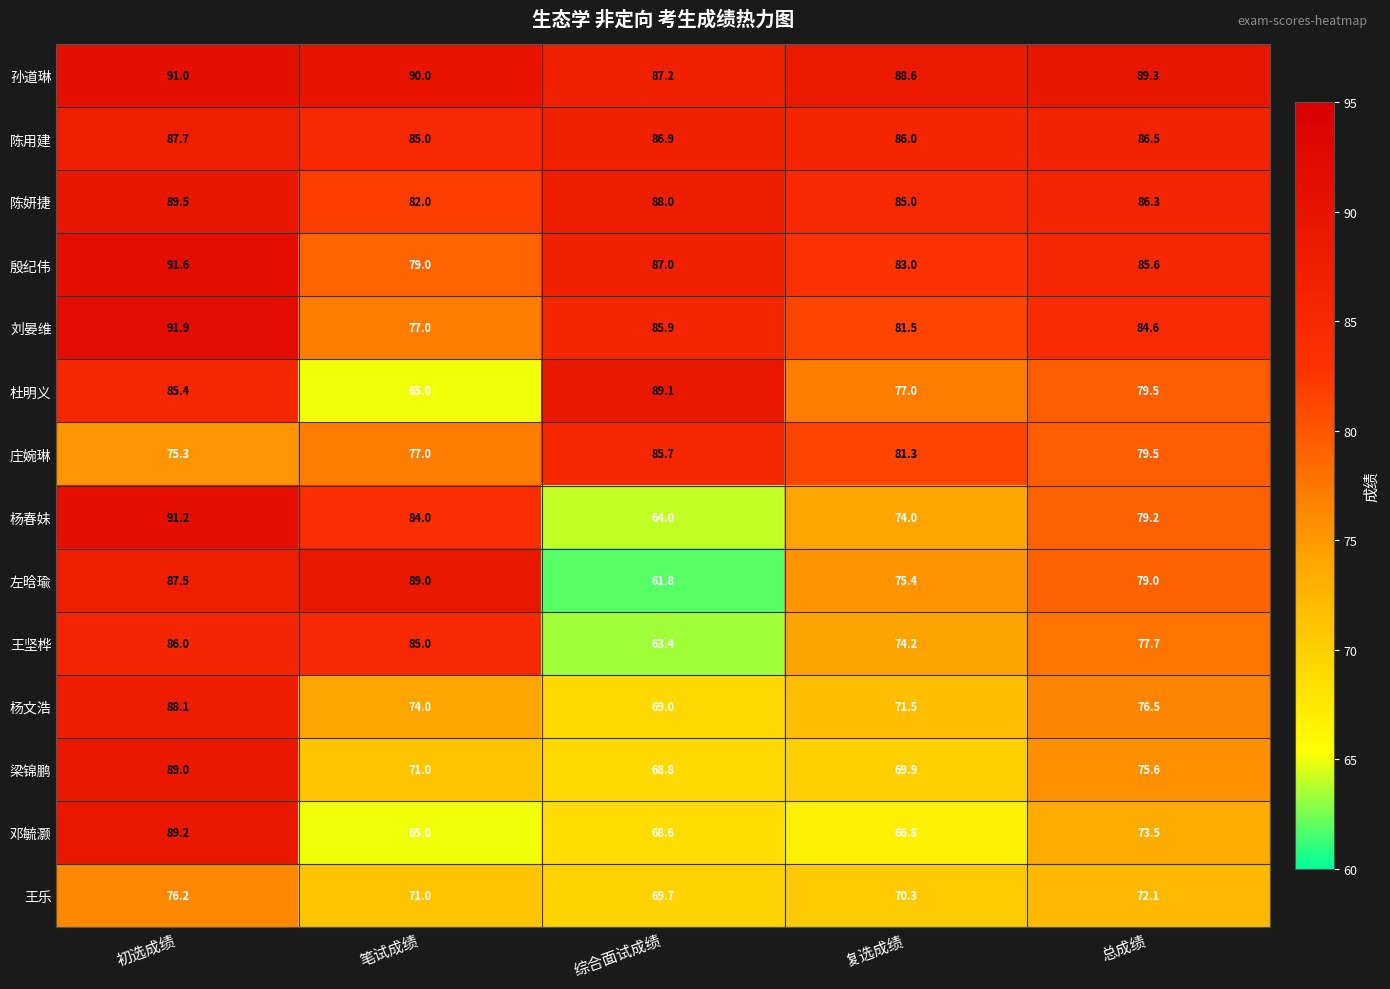

What is the spread (max minus min) of values at 初选成绩?

16.6